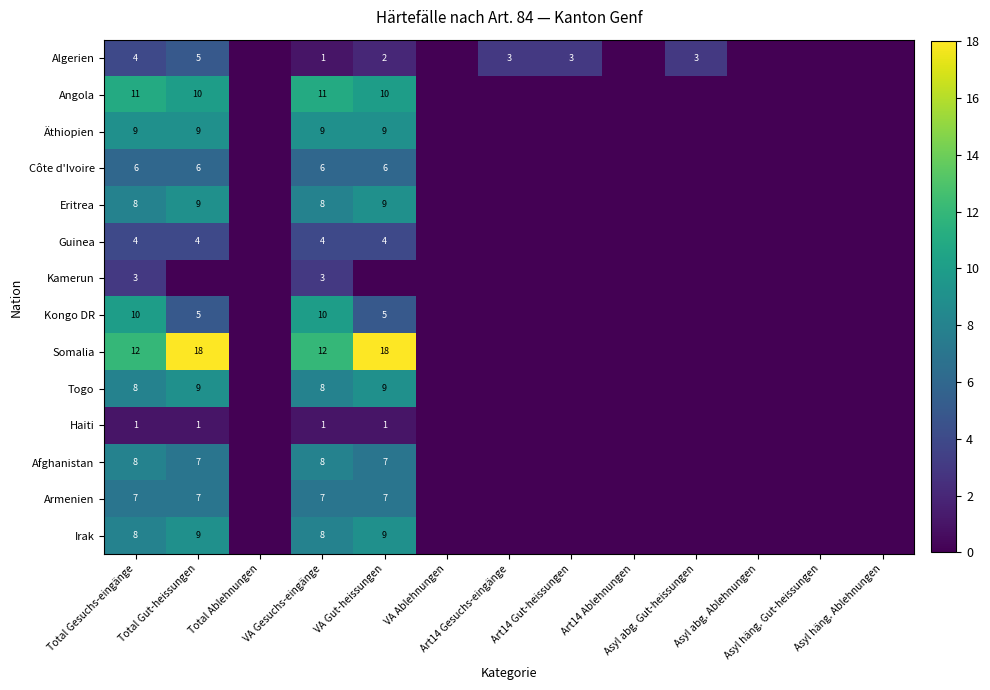

Between VA Ablehnungen and Asyl häng. Gut-heissungen, which is larger?

VA Ablehnungen